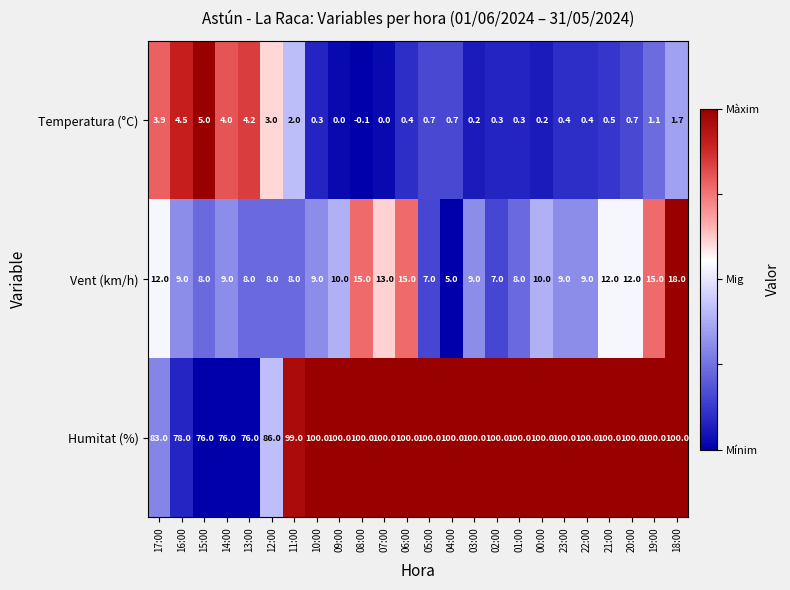

Rank the series by their maximum value, from lowest to highest.

Temperatura (°C), Vent (km/h), Humitat (%)